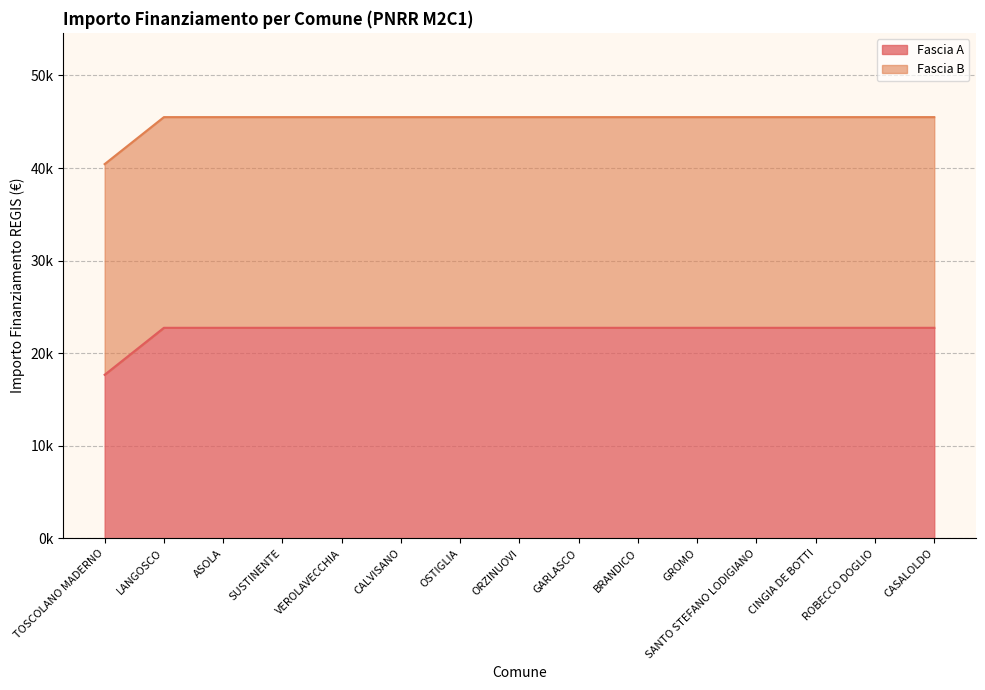

Which label corresponds to the largest value in the chart?

LANGOSCO